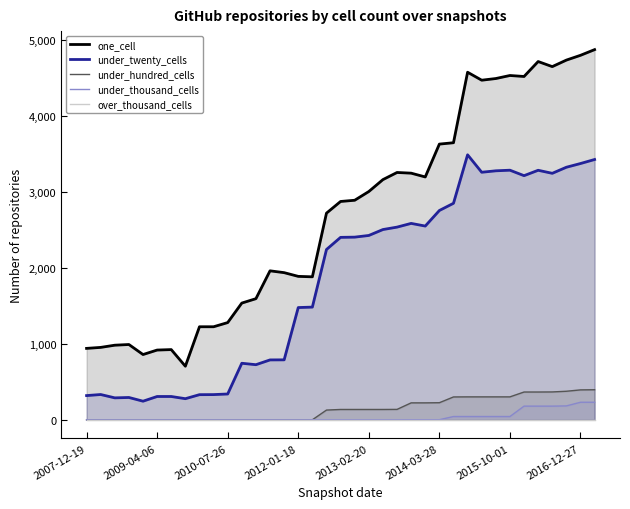

Where is under_thousand_cells nearest to the value 115?

31